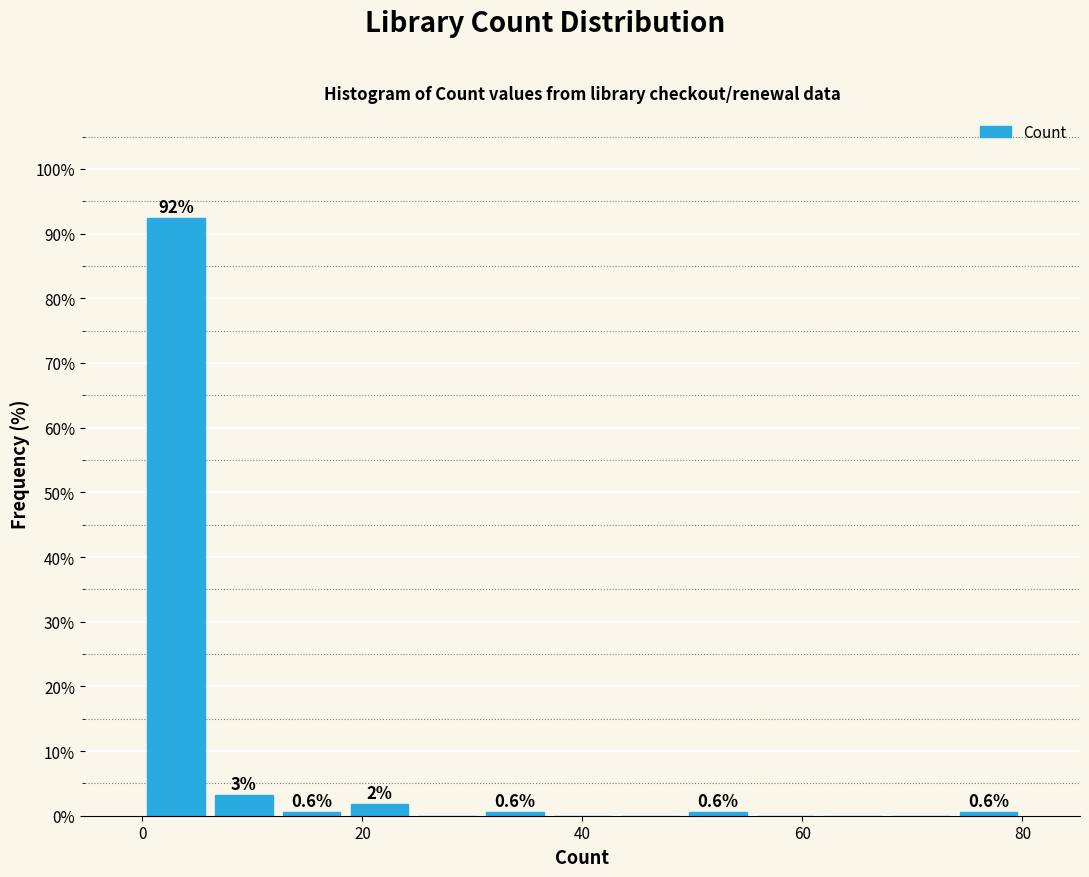

Around what value on the x-axis is the tallest bar? Give the approximate position of its centre, as read against the axis.

4